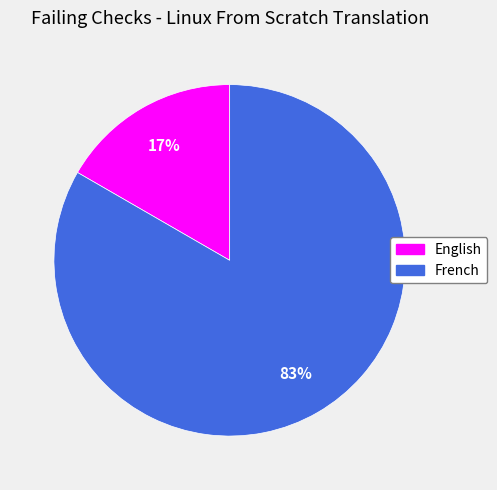

Which category accounts for the majority?

French